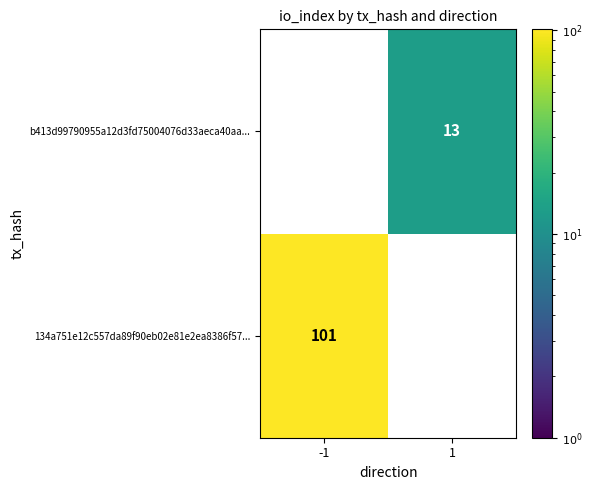

Is it true that b413d99790955a12d3fd75004076d33aeca40aa... equals 6 at 1?

False